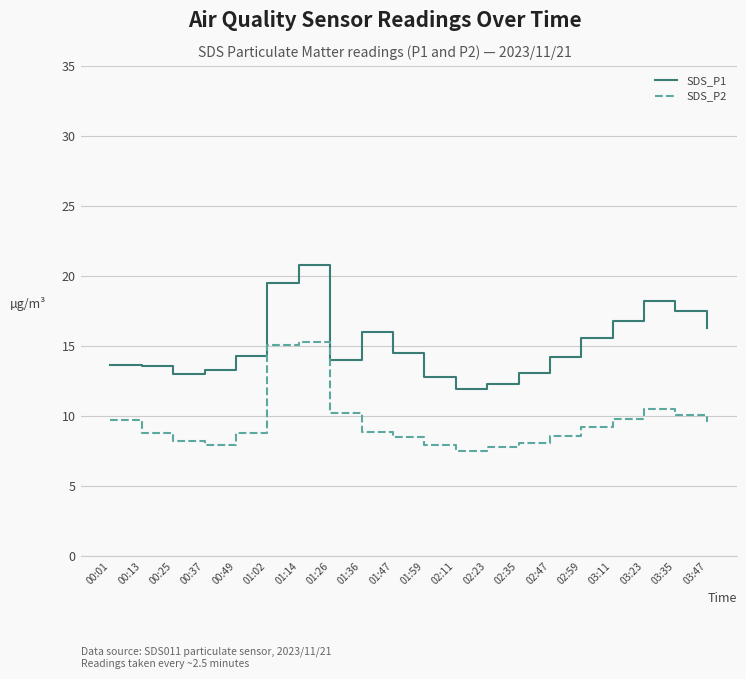

Which series has the largest range (max minus min)?

SDS_P1